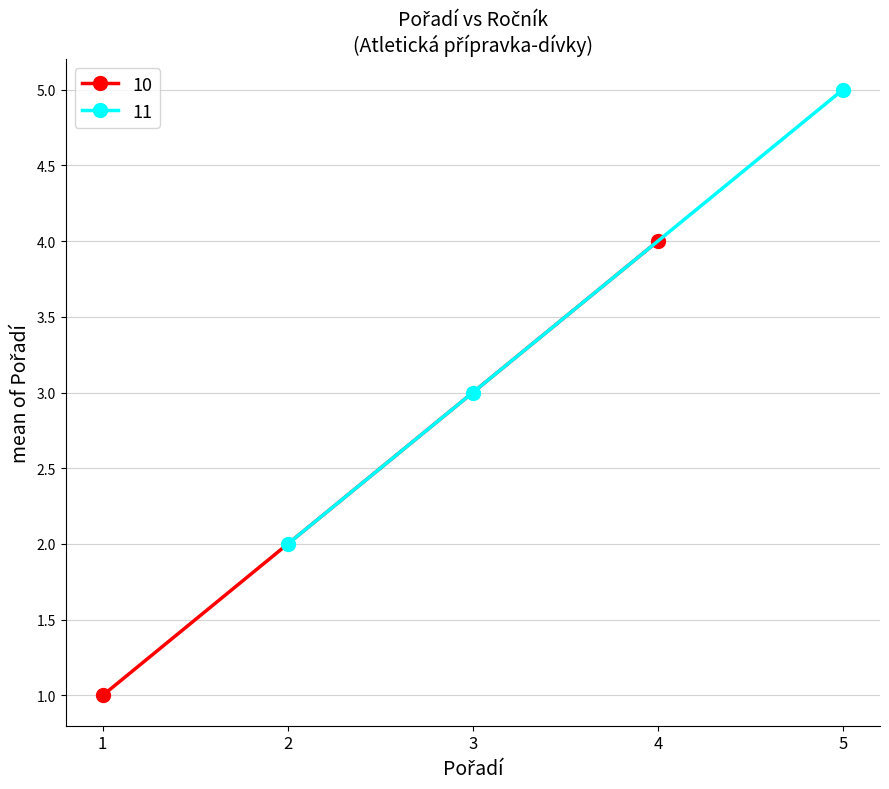

Reading left to right, list all the values displayed in this chart.

10=1	11=2	11=3	10=4	11=5